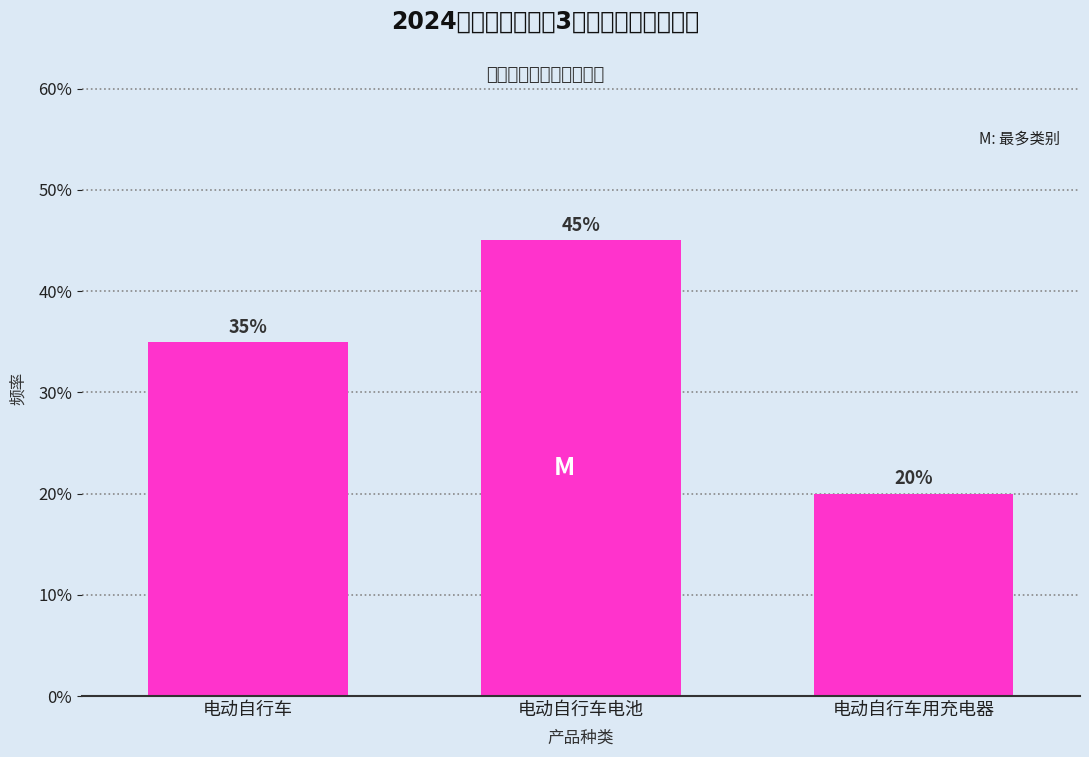

Are the bars horizontal?

No